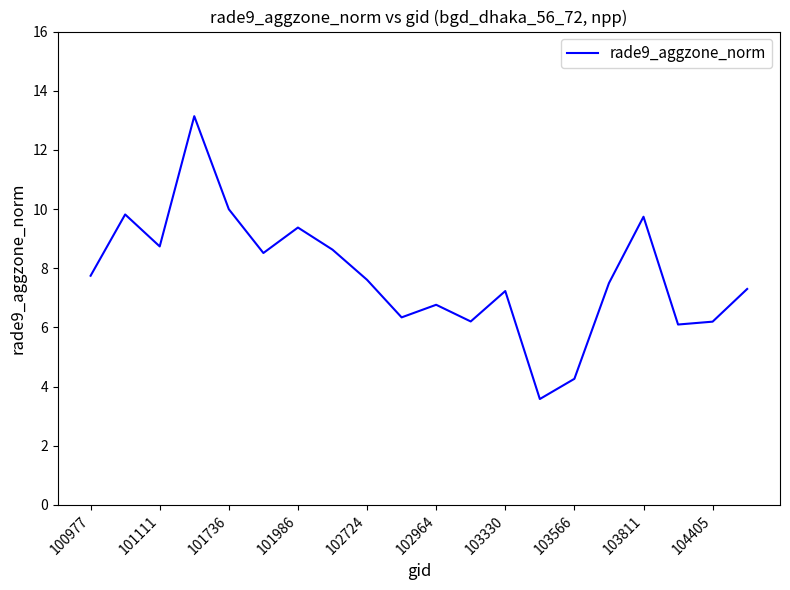

What is the maximum value shown in the chart?

13.1